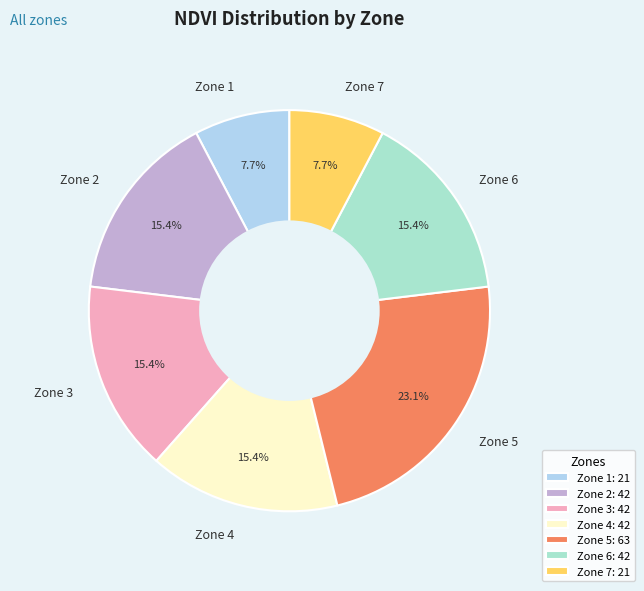

What is the largest slice in the pie chart?

Zone 5